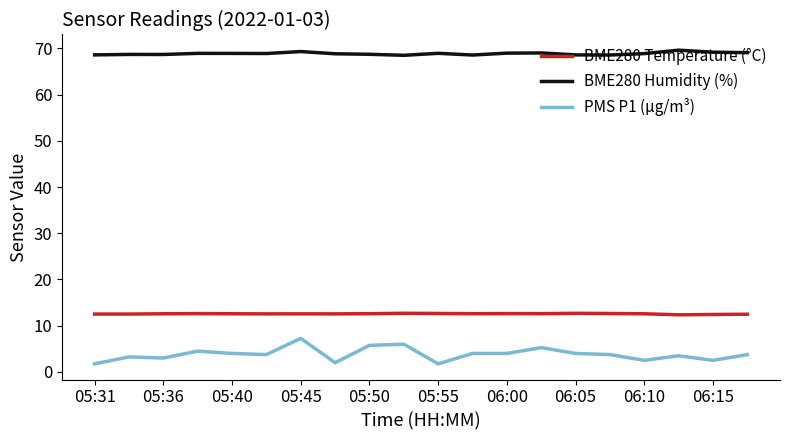

What is the maximum value for BME280 Humidity (%)?

69.6